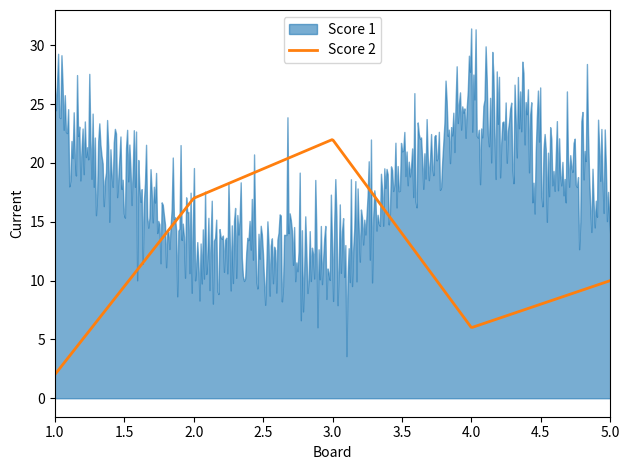

What is the average value of the Score 1 series?

19